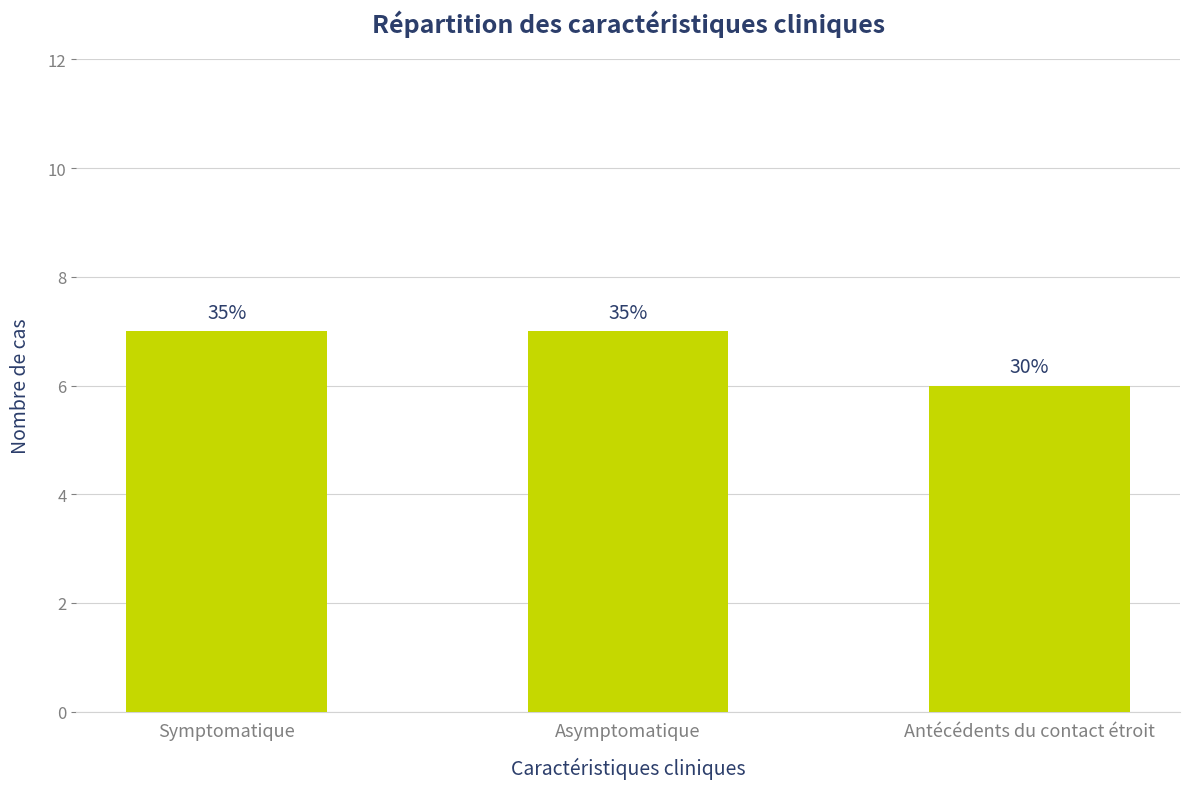

How many bars are there in total?

3